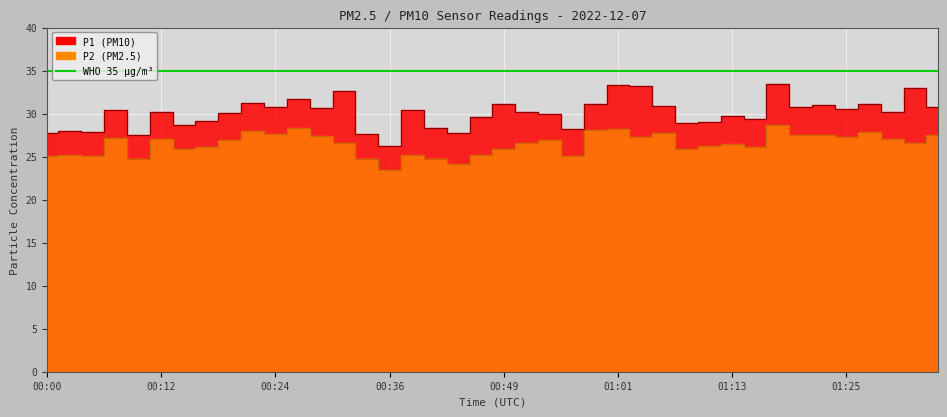

Which series has the widest spread of values?

P1